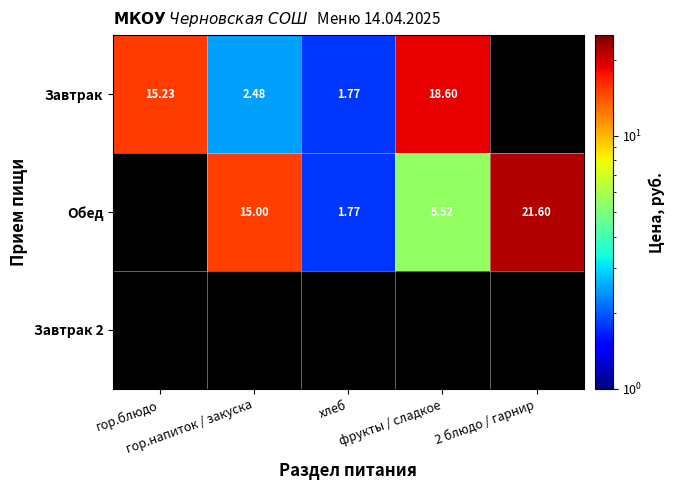

True or false: Обед has a value of 0.4 at хлеб.

False